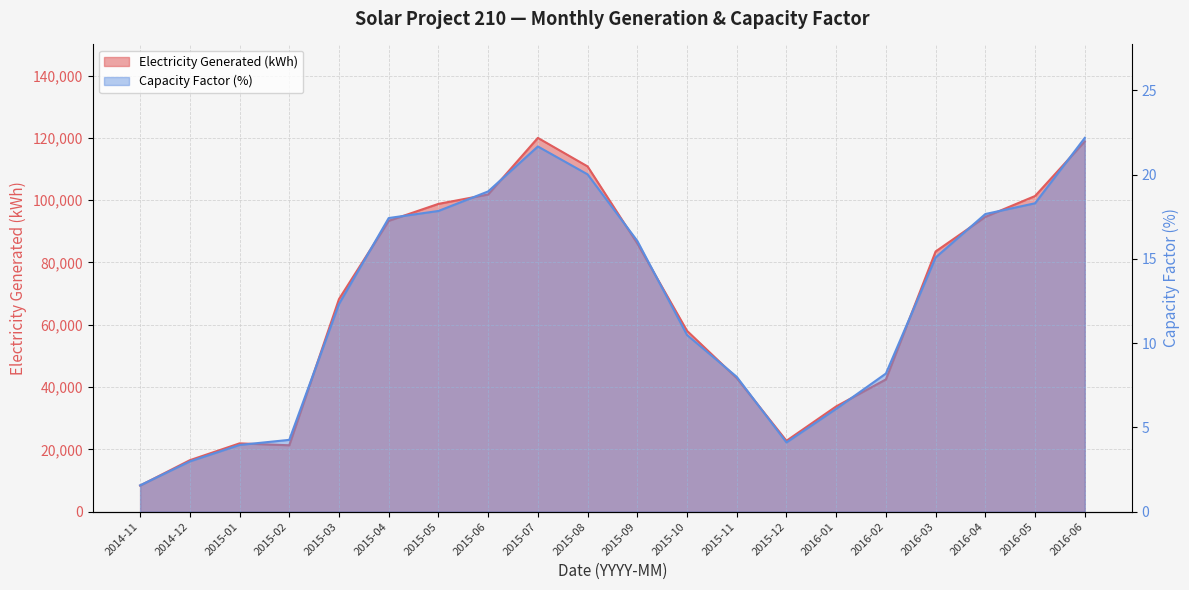

Which category has the lowest value across all series?

2014-11